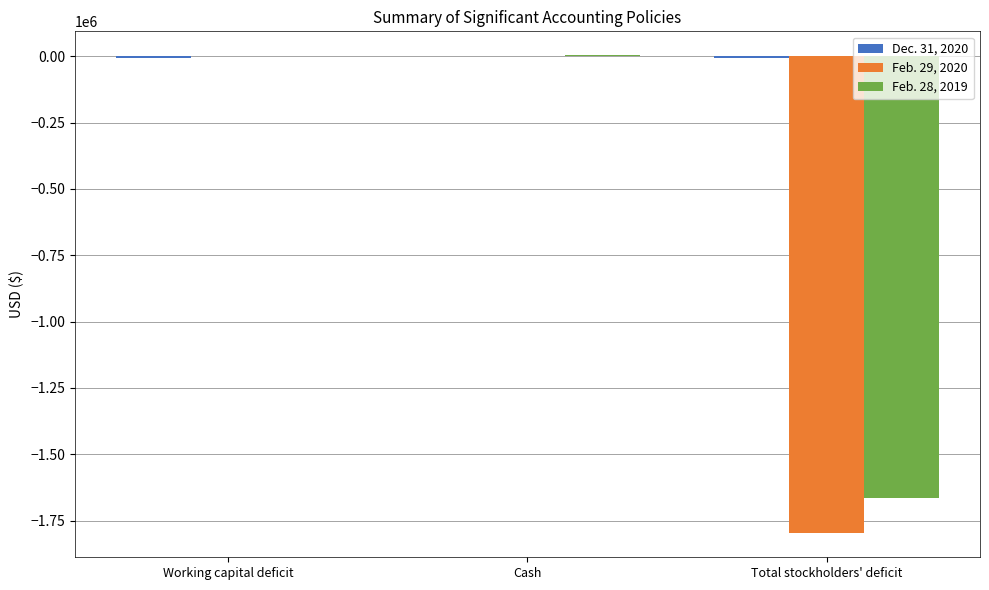

What is the sum of all Feb. 29, 2020 values?

-1797000